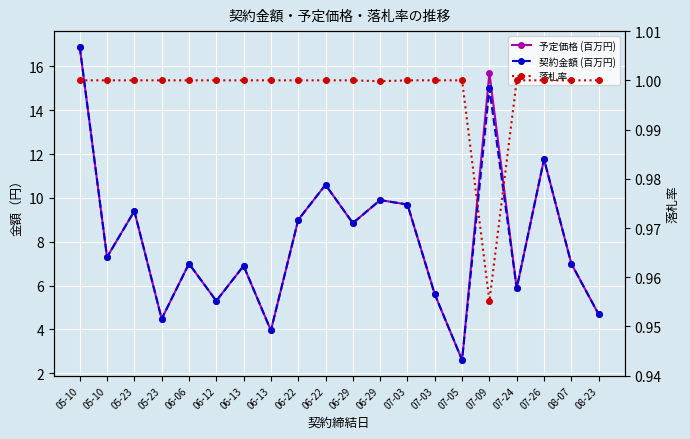

Rank the series at 06-22 from lowest to highest value.

落札率, 予定価格 (百万円), 契約金額 (百万円)